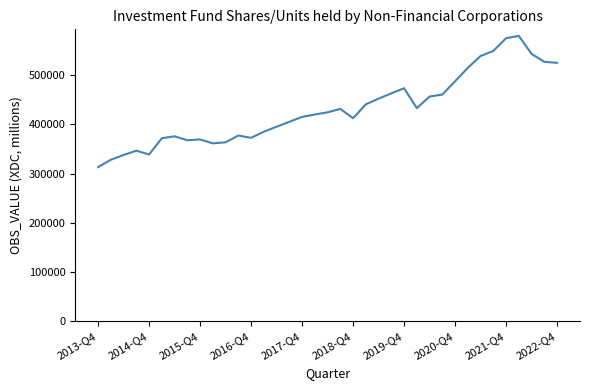

What is the maximum value shown in the chart?

578946.9